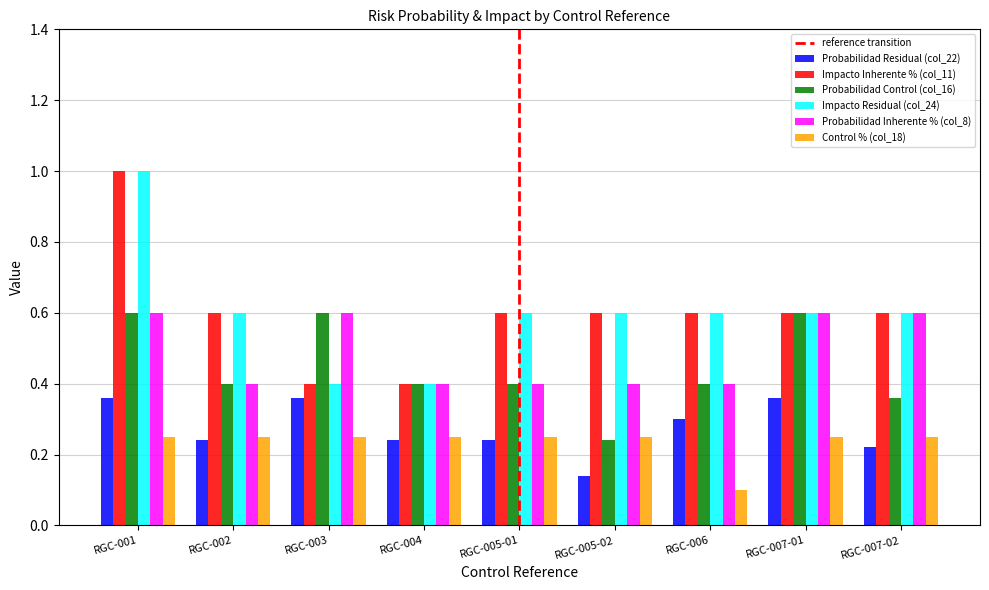

Which category has the lowest value in the Probabilidad Control (col_16) series?

RGC-005-02